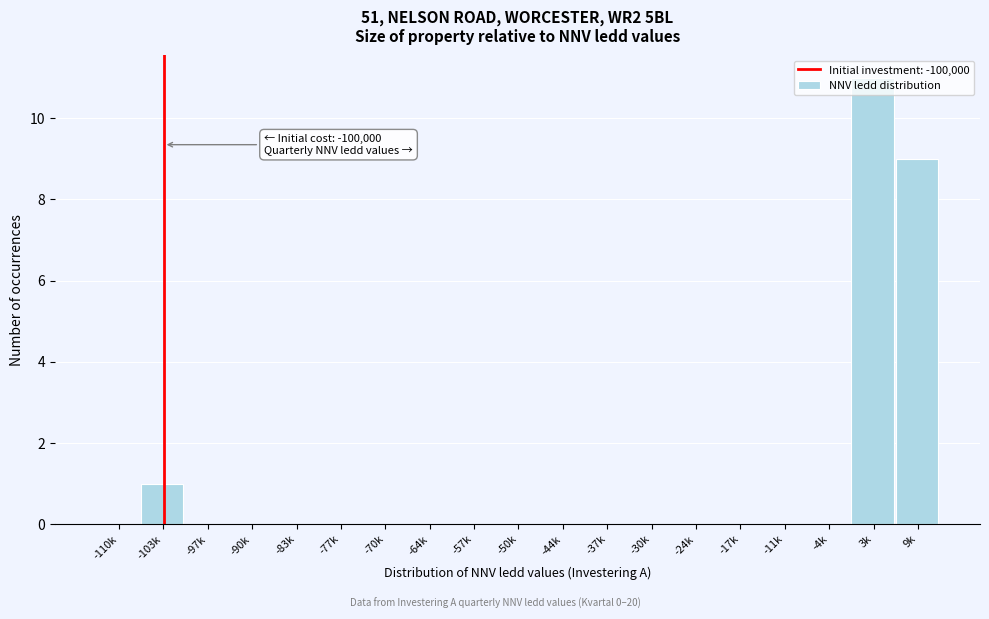

What is the maximum value shown in the chart?

11